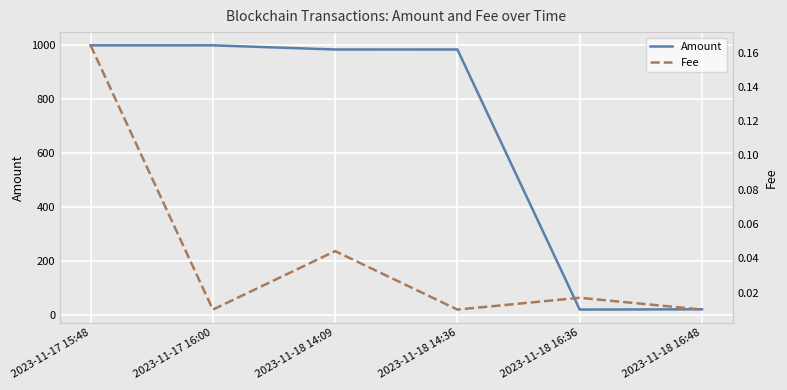

The value of Amount at 2023-11-18 14:09 is 985.0. True or false?

True